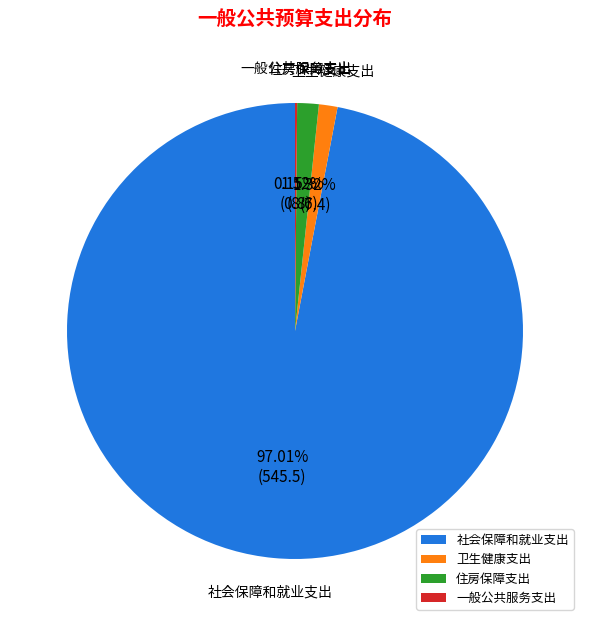

To the nearest percent, what is the difference between the largest and smallest slice percentages?

97%